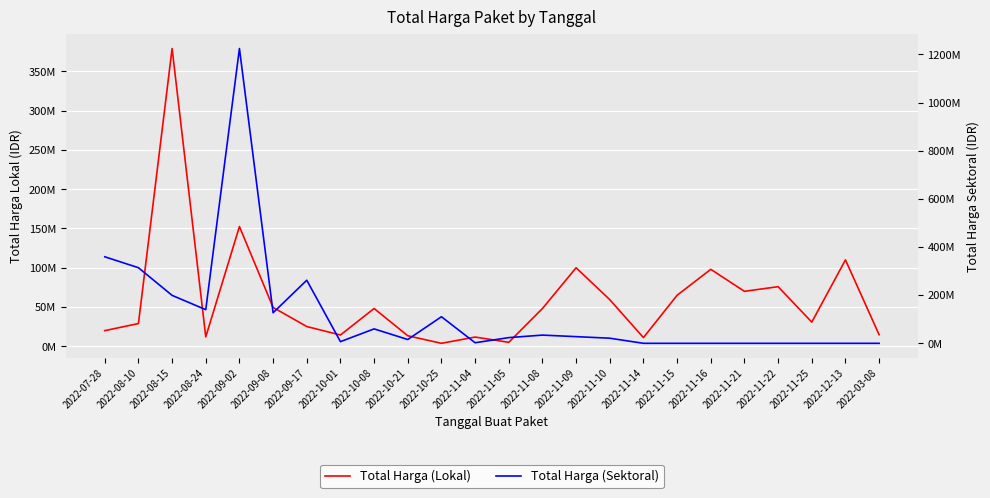

How many lines are shown in the chart?

2